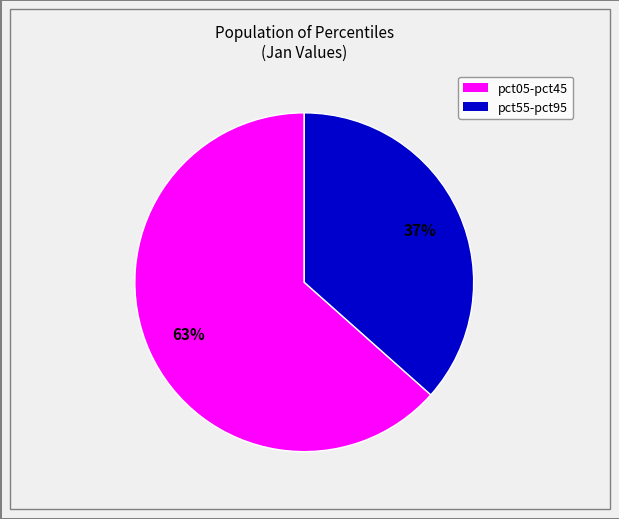

Is there a majority slice in this chart?

Yes